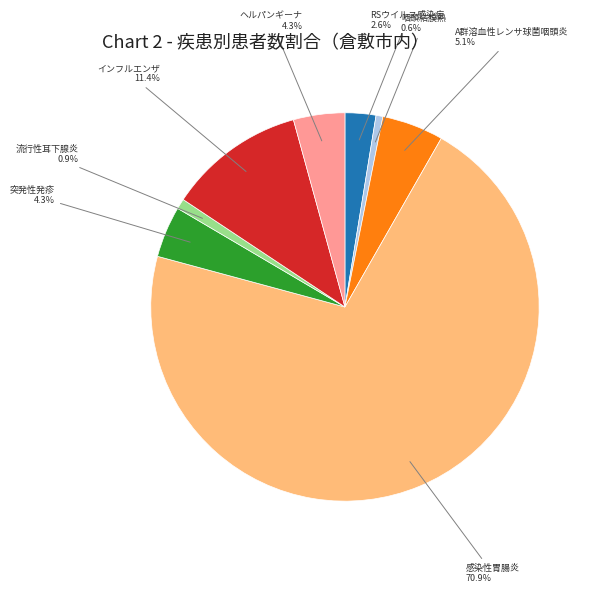

Does any single category account for the majority?

Yes